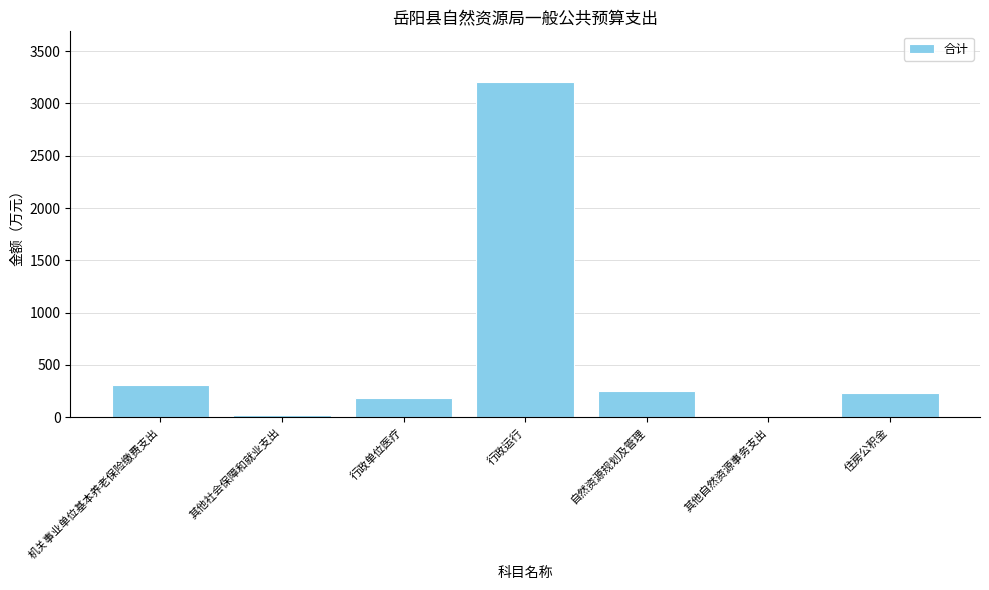

At which category does the chart reach its peak across all series?

行政运行